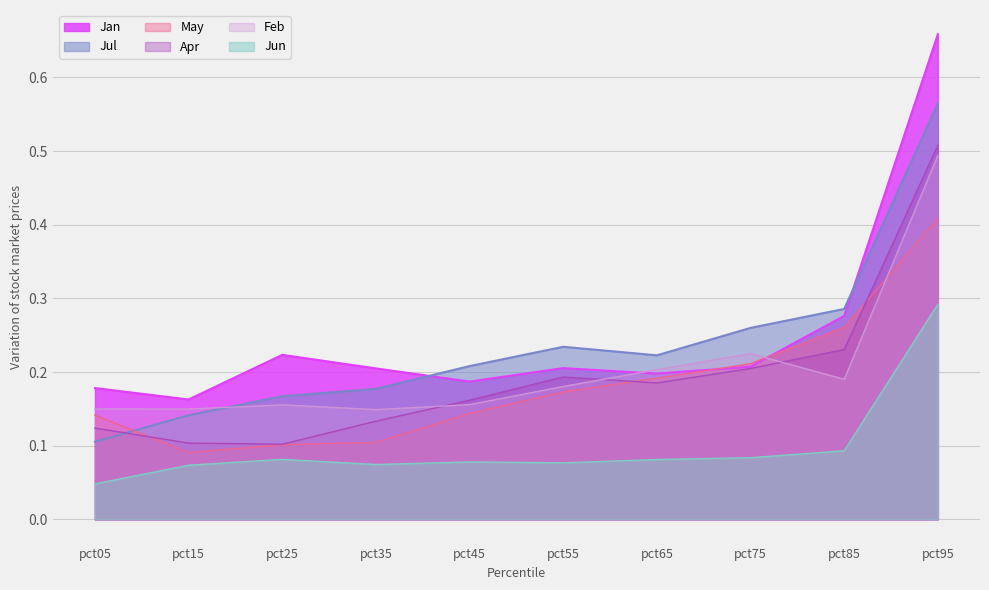

What is the difference between the maximum and minimum values in the May series?

0.3